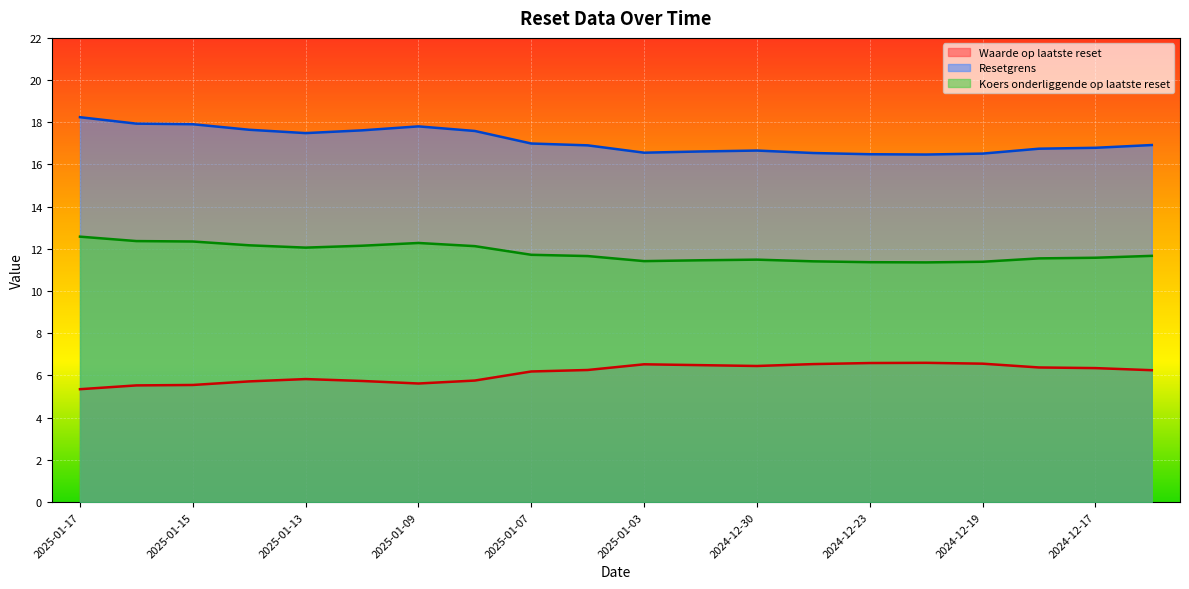

Which label corresponds to the largest value in the chart?

2025-01-17